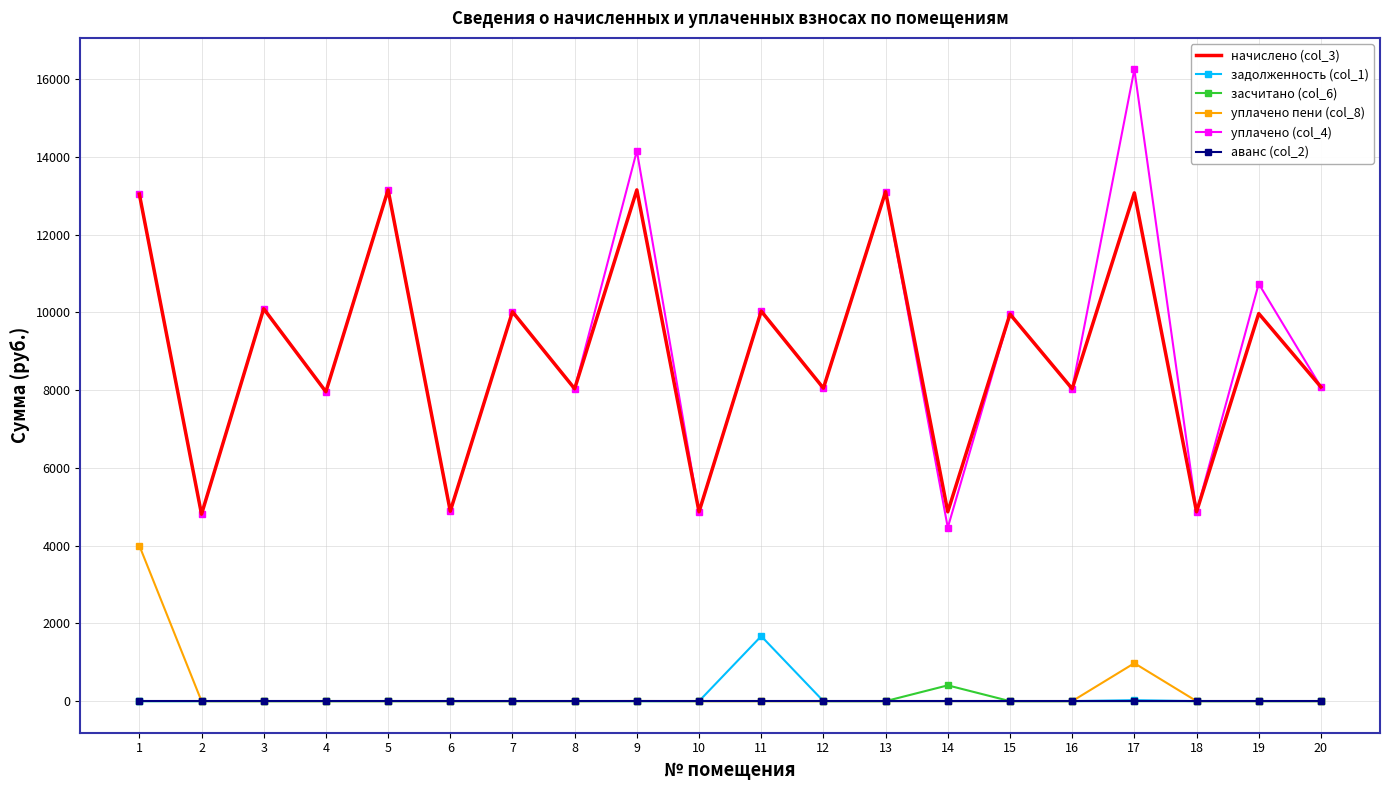

True or false: засчитано (col_6) and начислено (col_3) cross at least once.

False